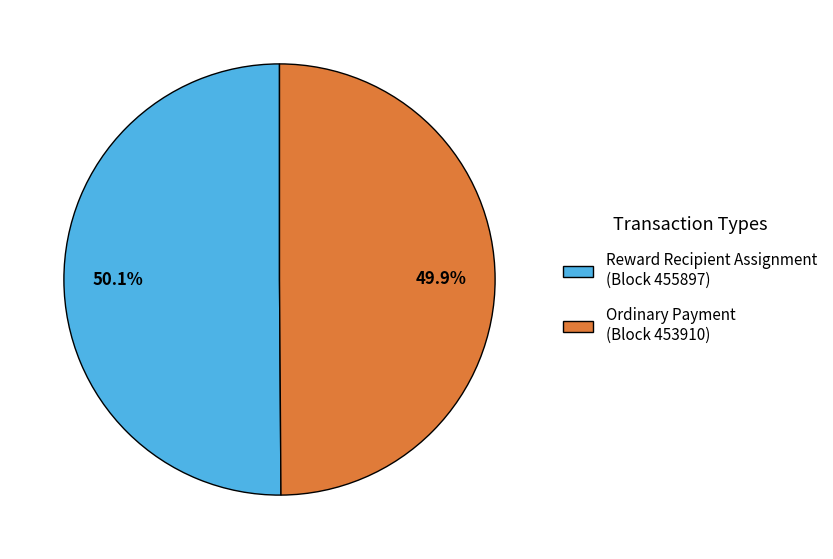

How many slices are in this pie chart?

2